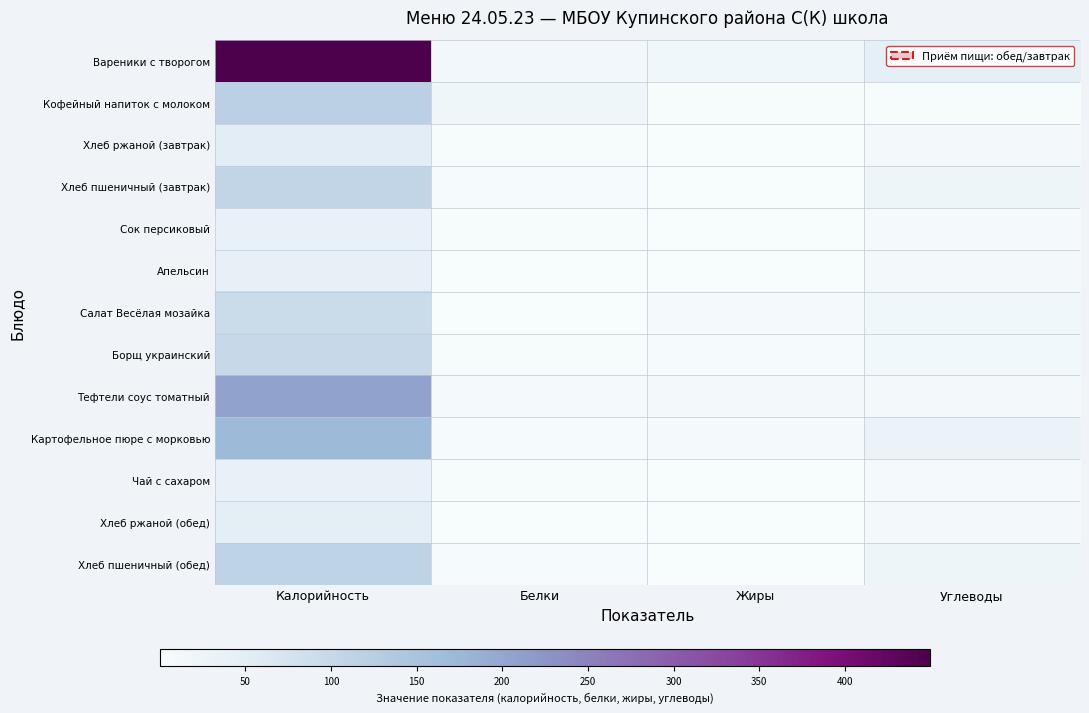

Which series has the largest total across all categories?

Вареники с творогом